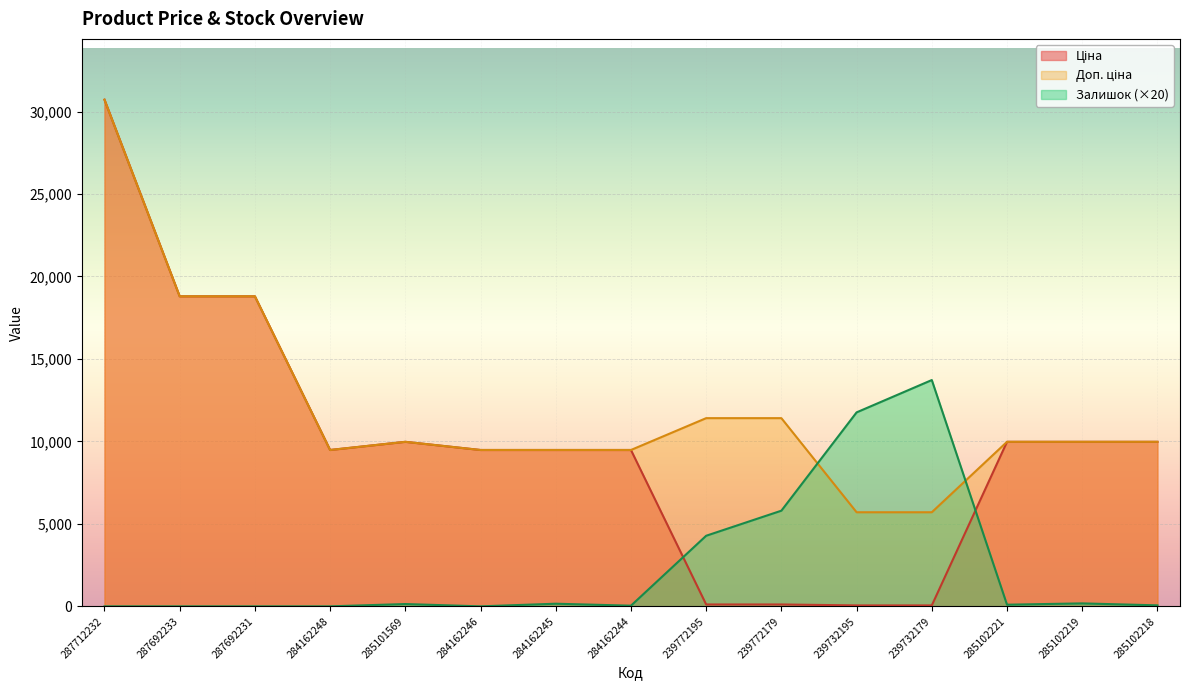

Which has a higher value, 285102219 or 285102221?

285102219